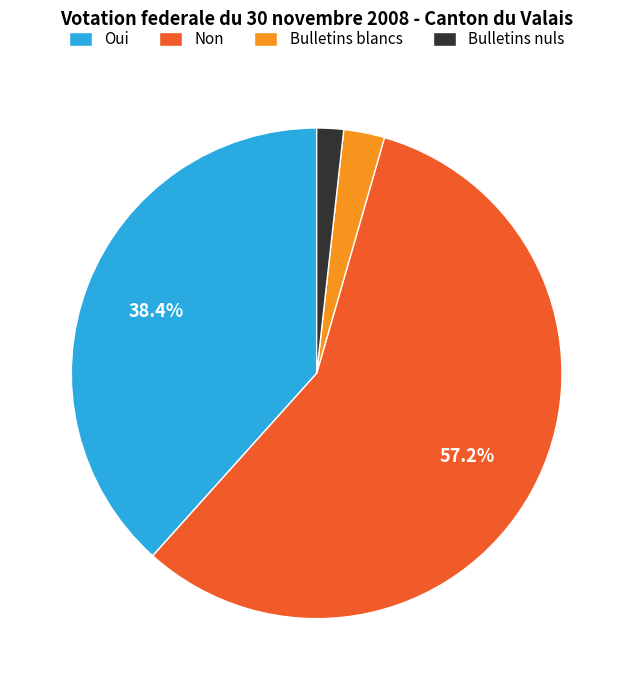

Combined, do Non and Bulletins blancs account for over 50%?

Yes